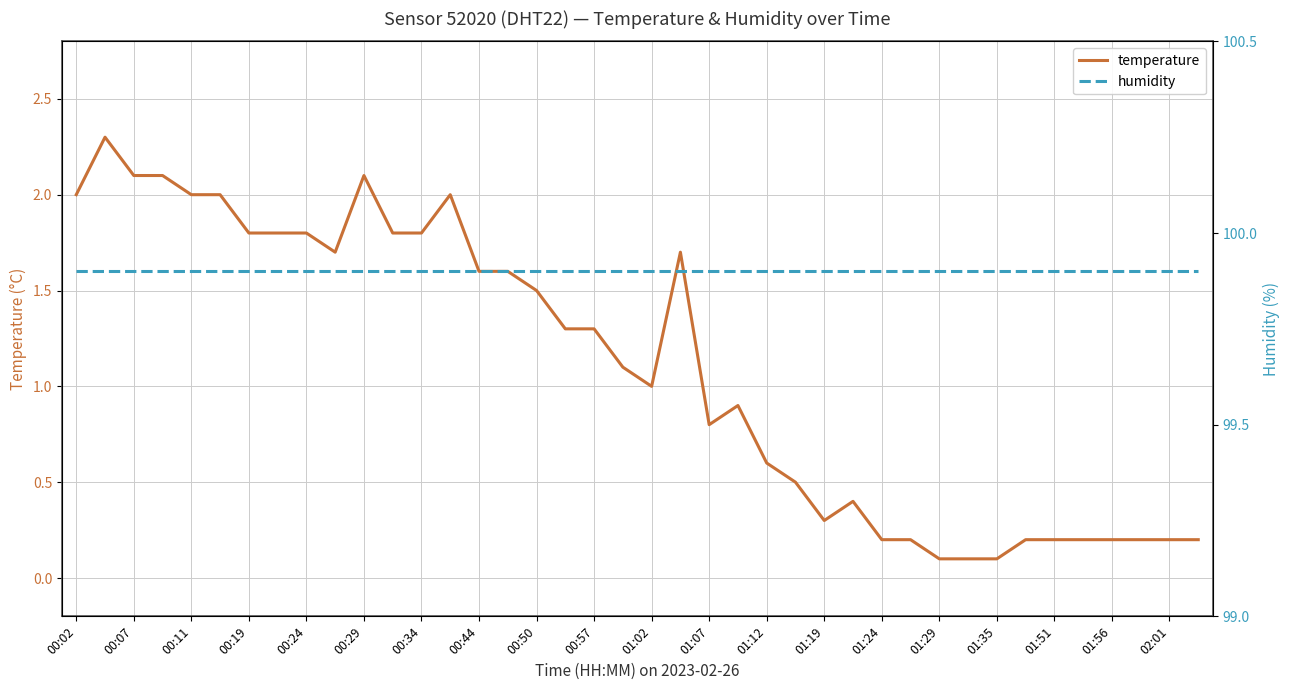

The value of temperature at 00:44 is 2.5. True or false?

False